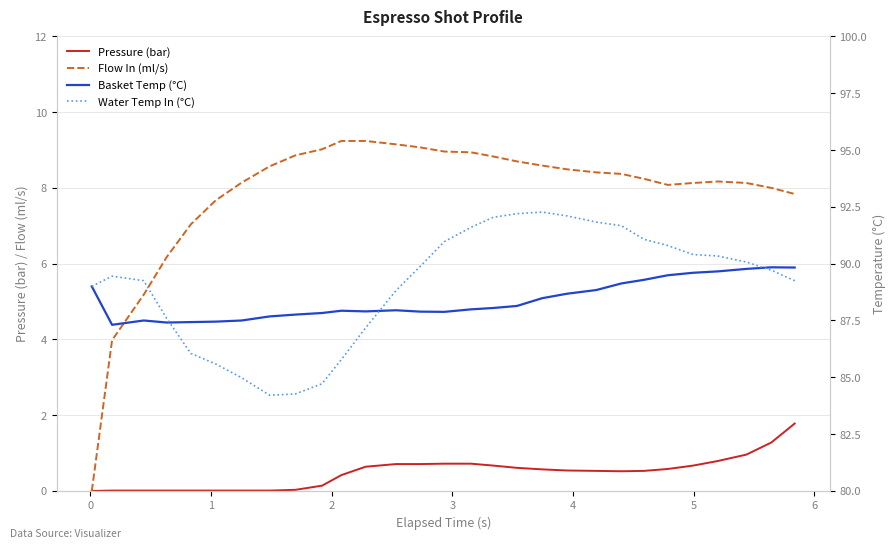

What is the difference between the maximum and minimum values in the Flow In (ml/s) series?

9.2